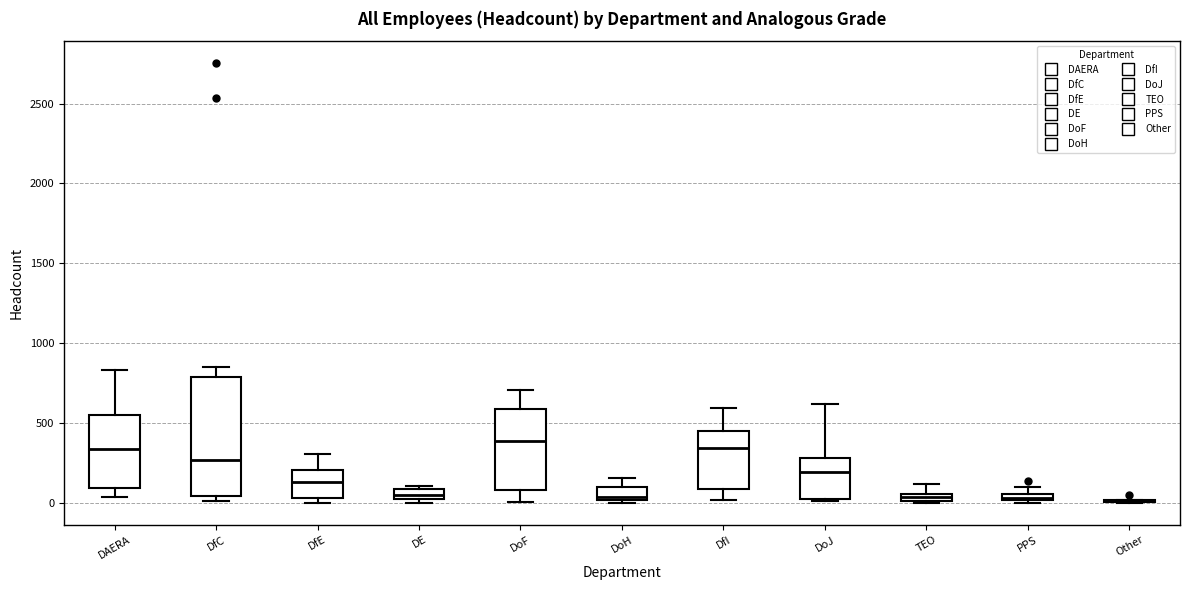

Which box is the tallest, from its lower edge to its upper edge?

DfC